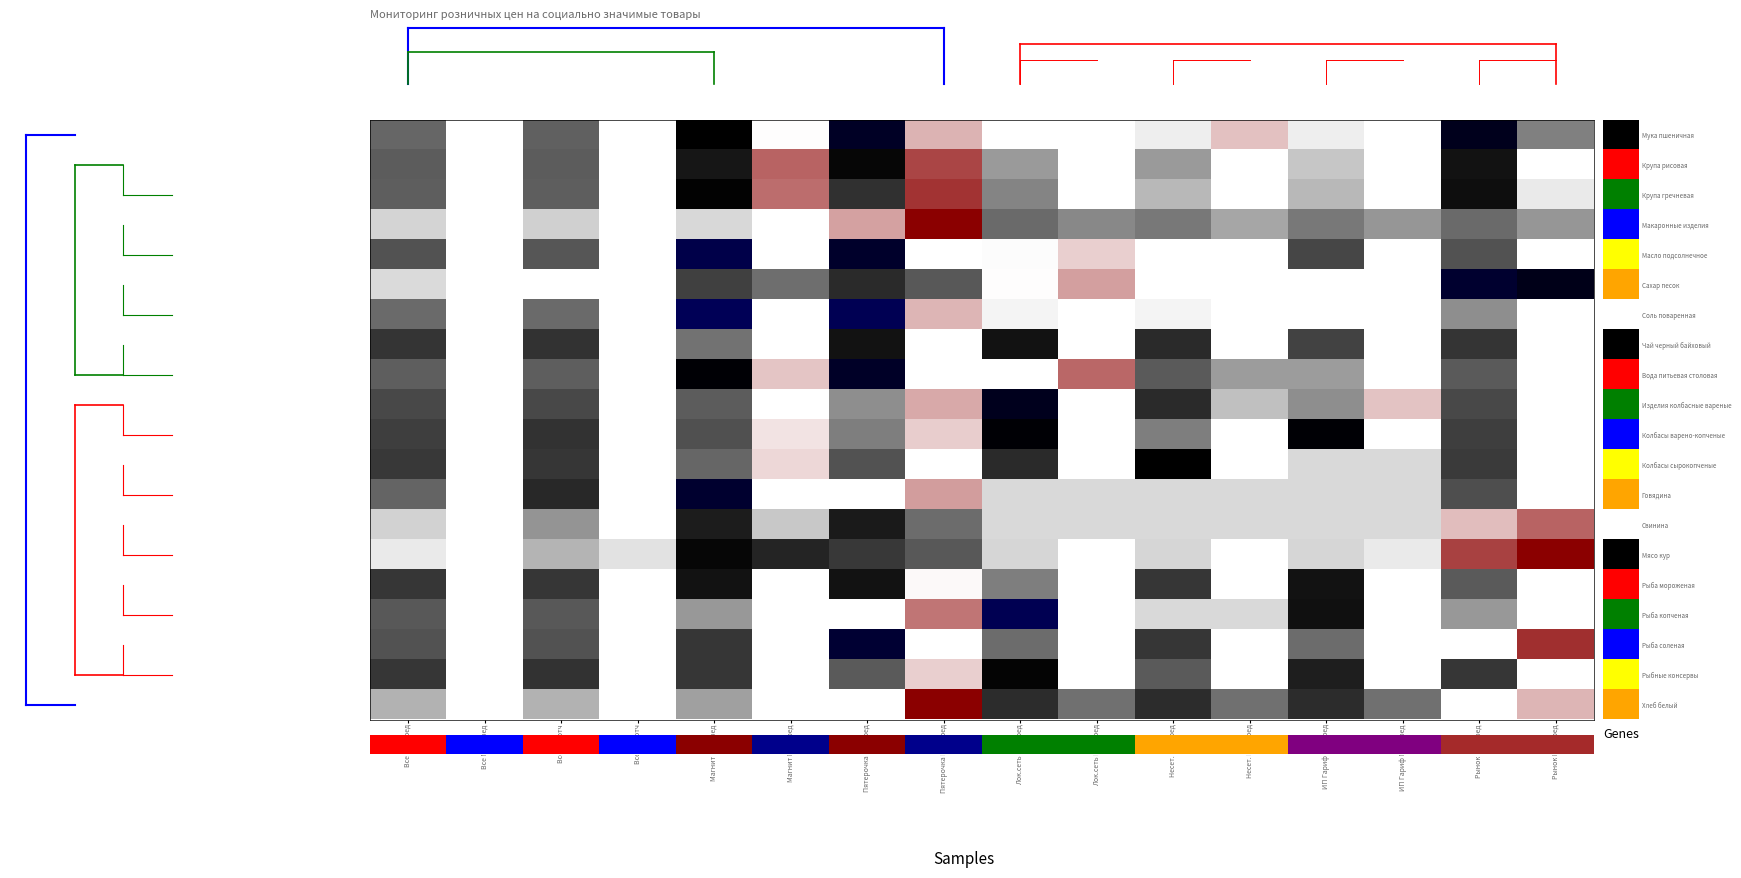

Between Магнит Max пред and Все Min отч, which is larger?

Магнит Max пред